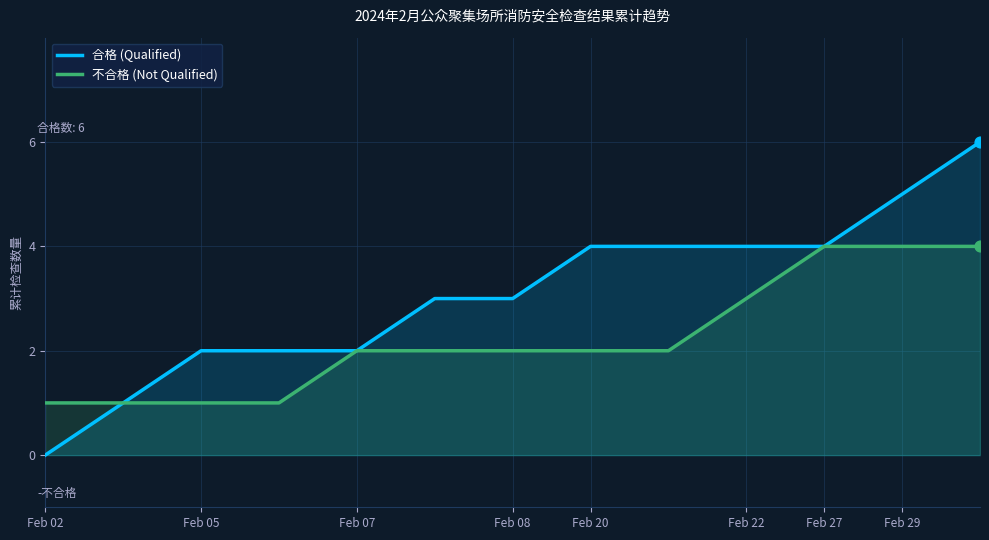

Which series has the largest total across all categories?

合格 (Qualified)